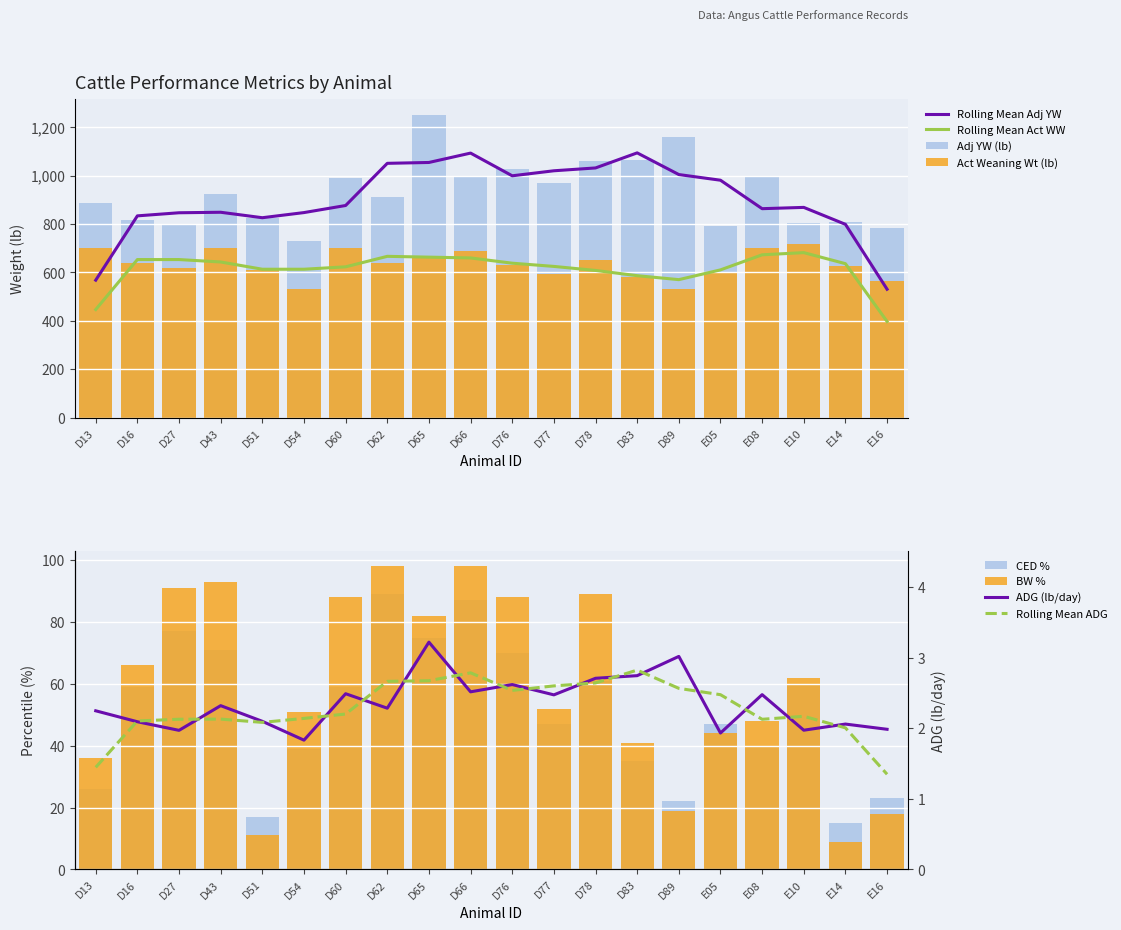

Reading right to left, extract all data points from this chart.

AdjYW: E16=783.0	E14=809.0	E10=805.0	E08=993.0	E05=793.0	D89=1158.0	D83=1063.3	D78=1061.8	D77=971.1	D76=1028.2	D66=999.5	D65=1252.7	D62=911.9	D60=988.8	D54=729.7	D51=824.1	D43=925.1	D27=797.4	D16=817.9	D13=886.6
ADG: E16=2.0	E14=2.1	E10=2.0	E08=2.5	E05=1.9	D89=3.0	D83=2.7	D78=2.7	D77=2.5	D76=2.6	D66=2.5	D65=3.2	D62=2.3	D60=2.5	D54=1.8	D51=2.1	D43=2.3	D27=2.0	D16=2.1	D13=2.2
ActWW: E16=564.0	E14=628.0	E10=717.0	E08=701.0	E05=601.0	D89=530.0	D83=580.0	D78=650.0	D77=595.0	D76=630.0	D66=690.0	D65=660.0	D62=640.0	D60=700.0	D54=530.0	D51=610.0	D43=700.0	D27=620.0	D16=640.0	D13=700.0
CED %: E16=23.0	E14=15.0	E10=60.0	E08=40.0	E05=47.0	D89=22.0	D83=35.0	D78=61.0	D77=47.0	D76=70.0	D66=87.0	D65=75.0	D62=89.0	D60=59.0	D54=39.0	D51=17.0	D43=71.0	D27=77.0	D16=59.0	D13=26.0
BW %: E16=18.0	E14=9.0	E10=62.0	E08=48.0	E05=44.0	D89=19.0	D83=41.0	D78=89.0	D77=52.0	D76=88.0	D66=98.0	D65=82.0	D62=98.0	D60=88.0	D54=51.0	D51=11.0	D43=93.0	D27=91.0	D16=66.0	D13=36.0